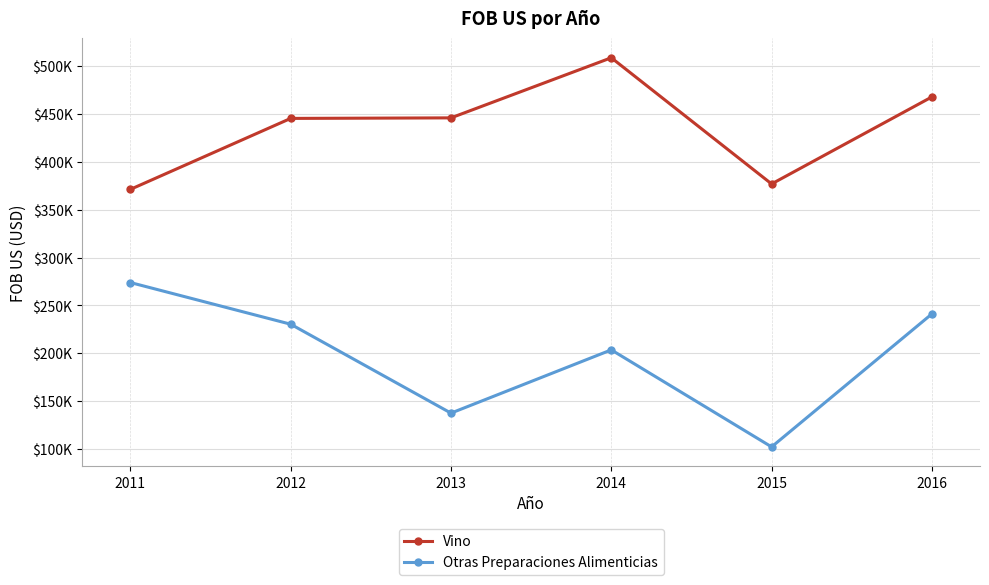

Does the chart have visible grid lines?

Yes